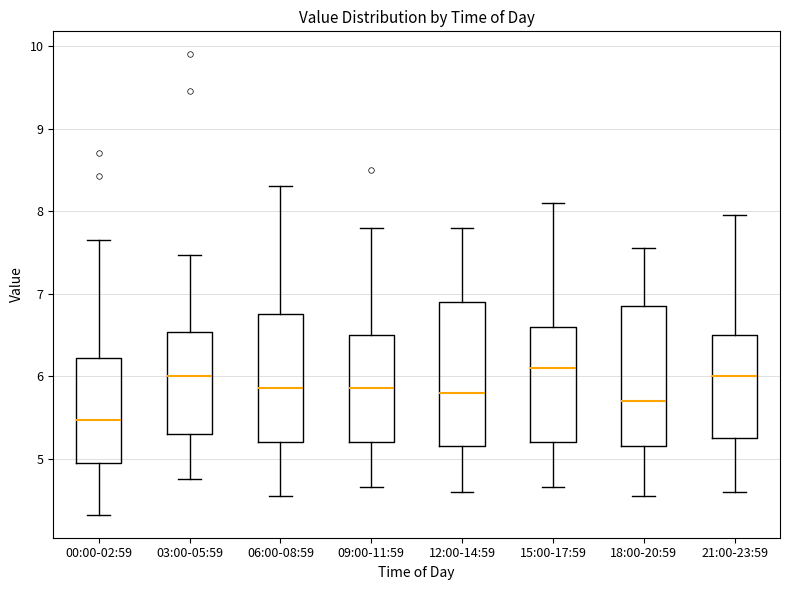

Reading left to right, transcribe this box plot: for each box, give where its median line is, the range the box spans, and where its two whiskers end, as read against the y-axis. The values are not printed on the chart, so give them approximately, as read against the axis.

00:00-02:59: median 5.5, box 5.0 to 6.2, whiskers 4.3 to 7.7
03:00-05:59: median 6.0, box 5.3 to 6.5, whiskers 4.8 to 7.5
06:00-08:59: median 5.9, box 5.2 to 6.8, whiskers 4.6 to 8.3
09:00-11:59: median 5.9, box 5.2 to 6.5, whiskers 4.7 to 7.8
12:00-14:59: median 5.8, box 5.2 to 6.9, whiskers 4.6 to 7.8
15:00-17:59: median 6.1, box 5.2 to 6.6, whiskers 4.7 to 8.1
18:00-20:59: median 5.7, box 5.2 to 6.9, whiskers 4.6 to 7.6
21:00-23:59: median 6.0, box 5.3 to 6.5, whiskers 4.6 to 8.0